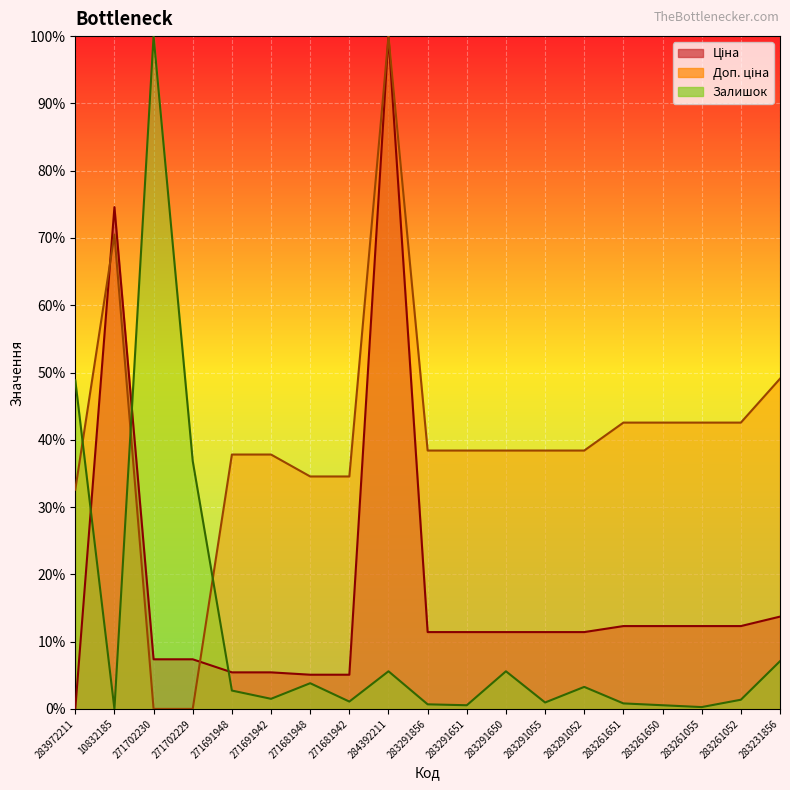

Between 283261650 and 283261651, which is larger?

283261650